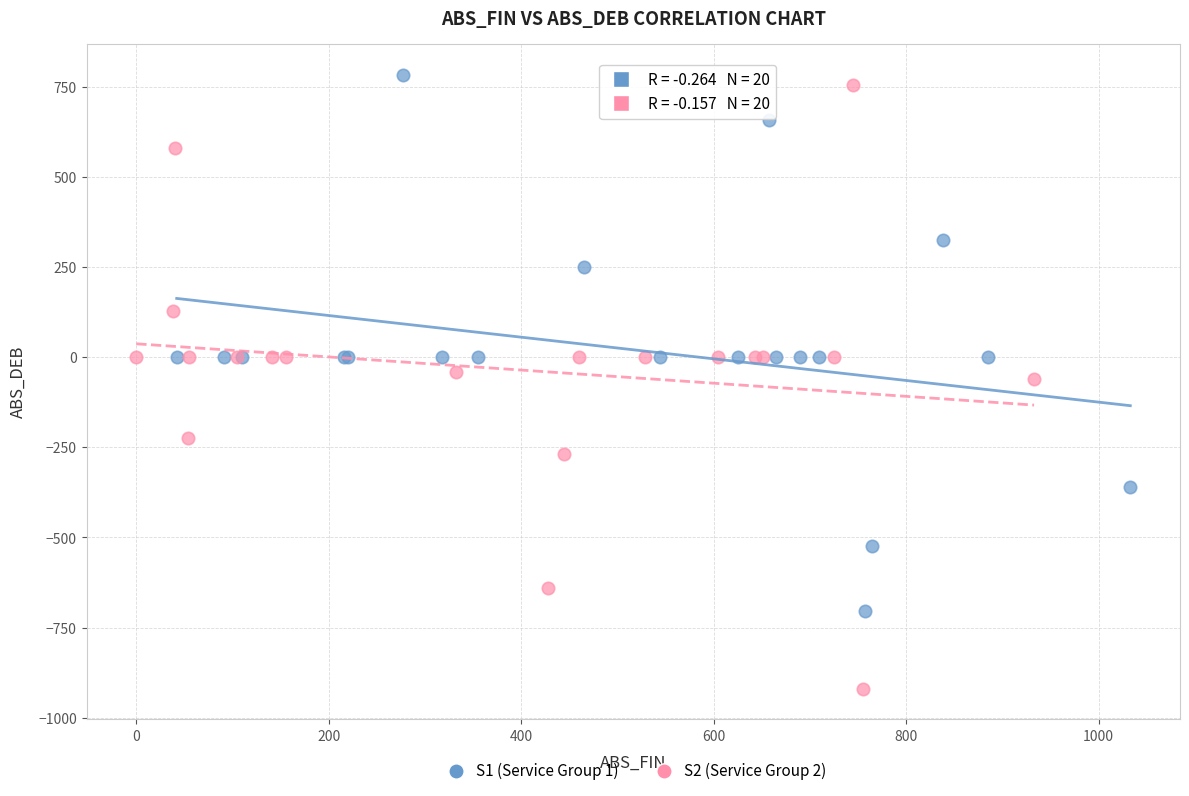

Which series has the widest spread of Y values?

S2 (Service Group 2)